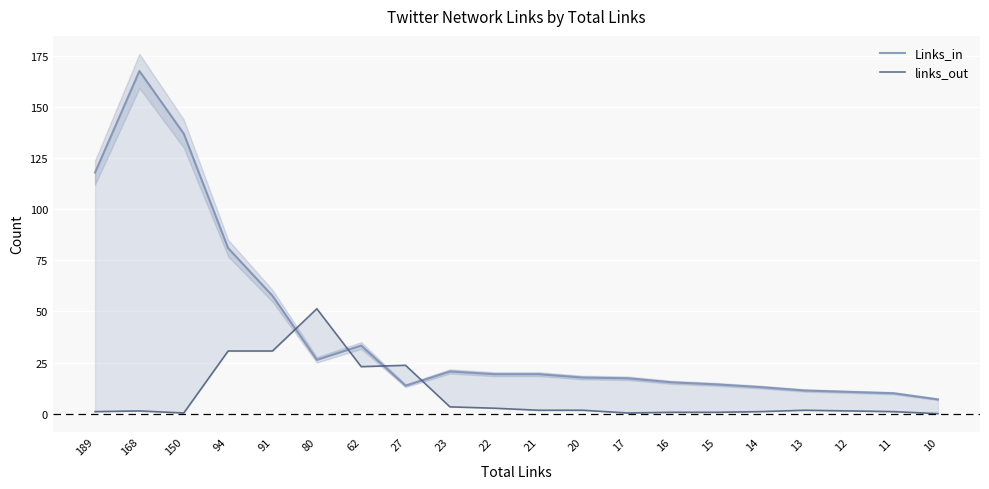

What is the value of the Links_in point at the 13th from the left?

17.3